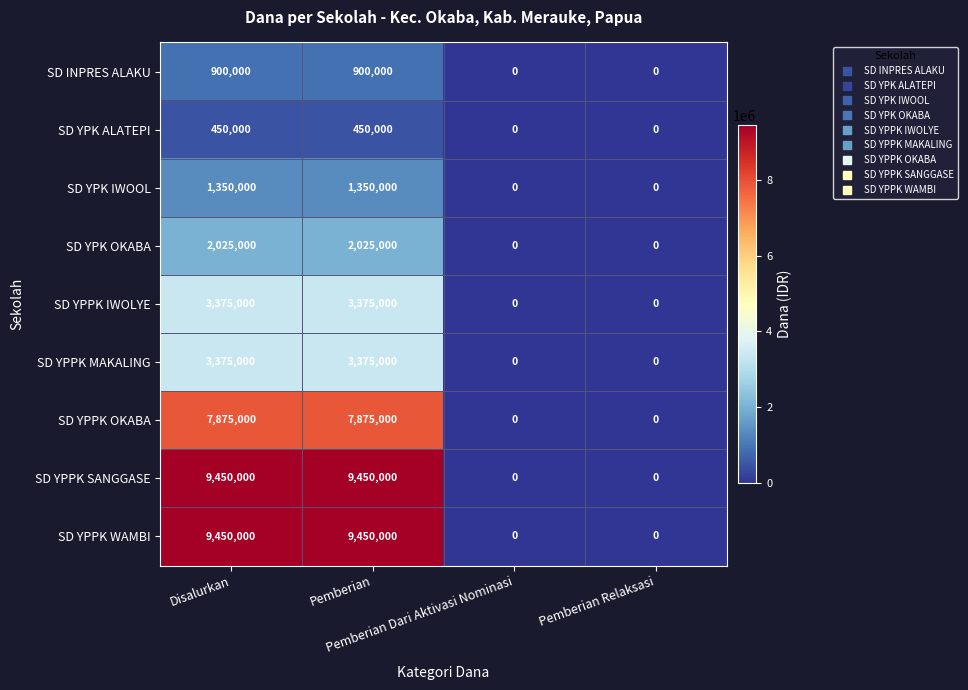

What is the highest value of the SD YPK IWOOL series?

1350000